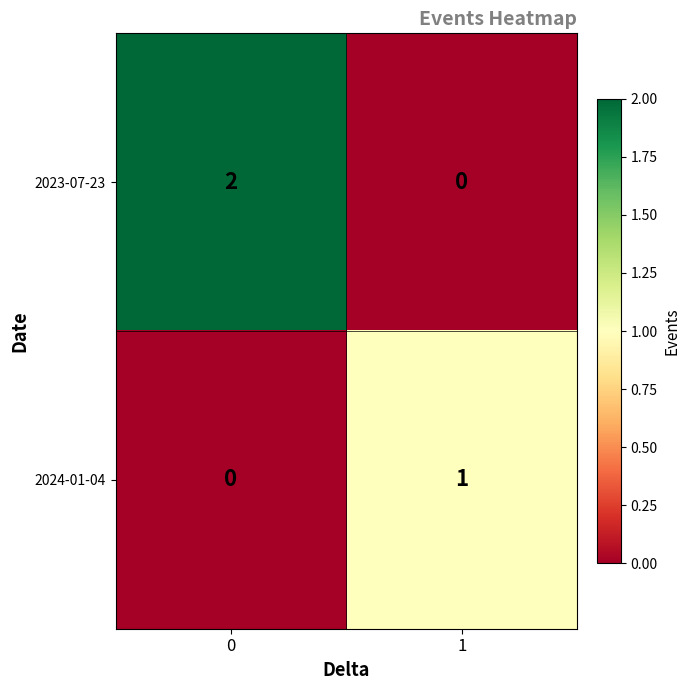

Reading left to right, extract all data points from this chart.

2023-07-23: 0=2	1=0
2024-01-04: 0=0	1=1